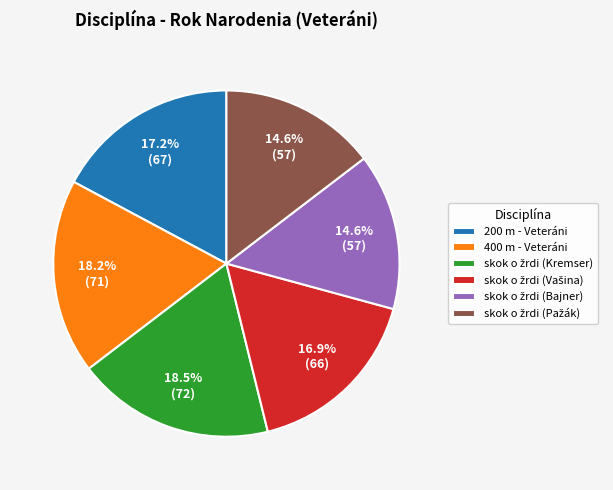

What percentage is NOT represented by 400 m - Veteráni?

81.8%